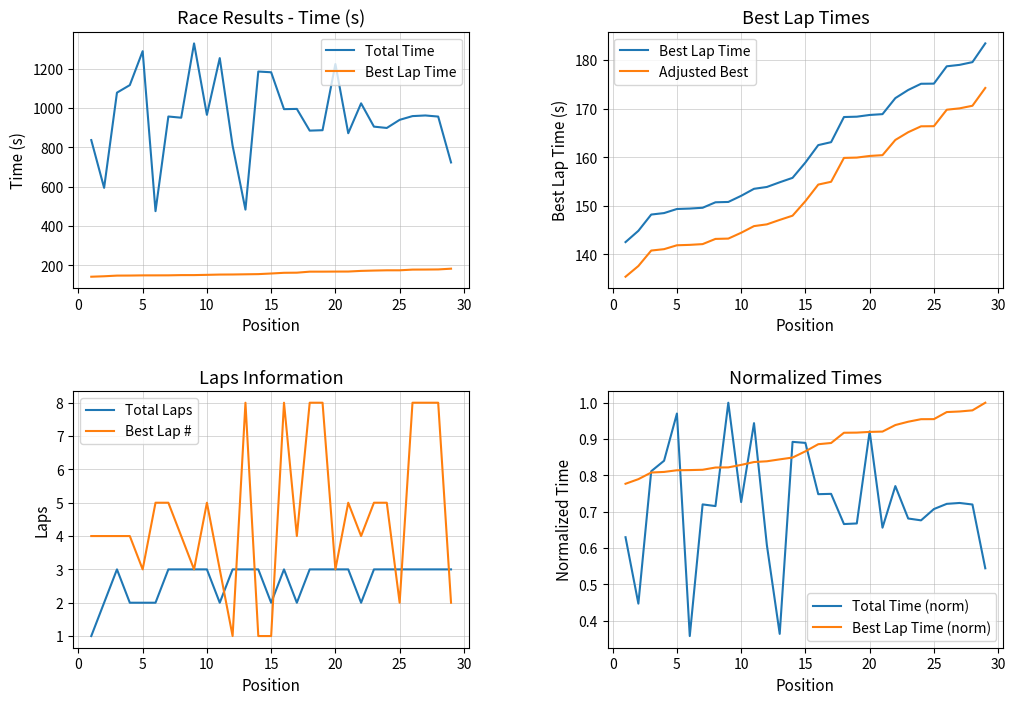

What is the value of the Total Laps point at the 4th from the left?

2.0